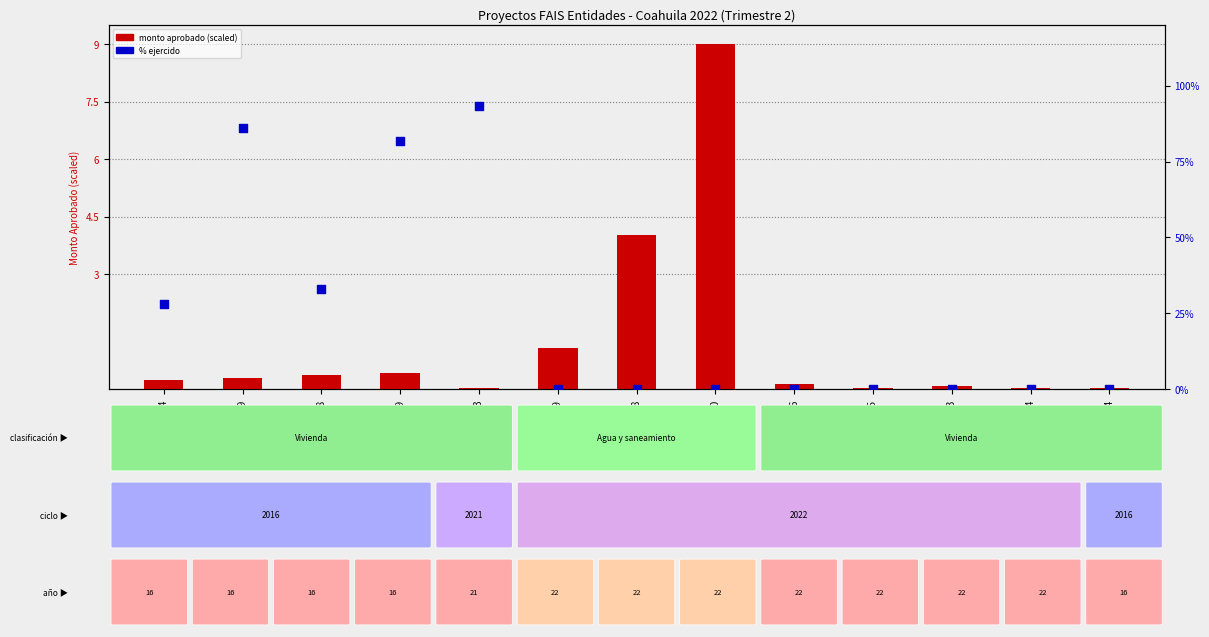

Which series has the largest total across all categories?

% ejercido